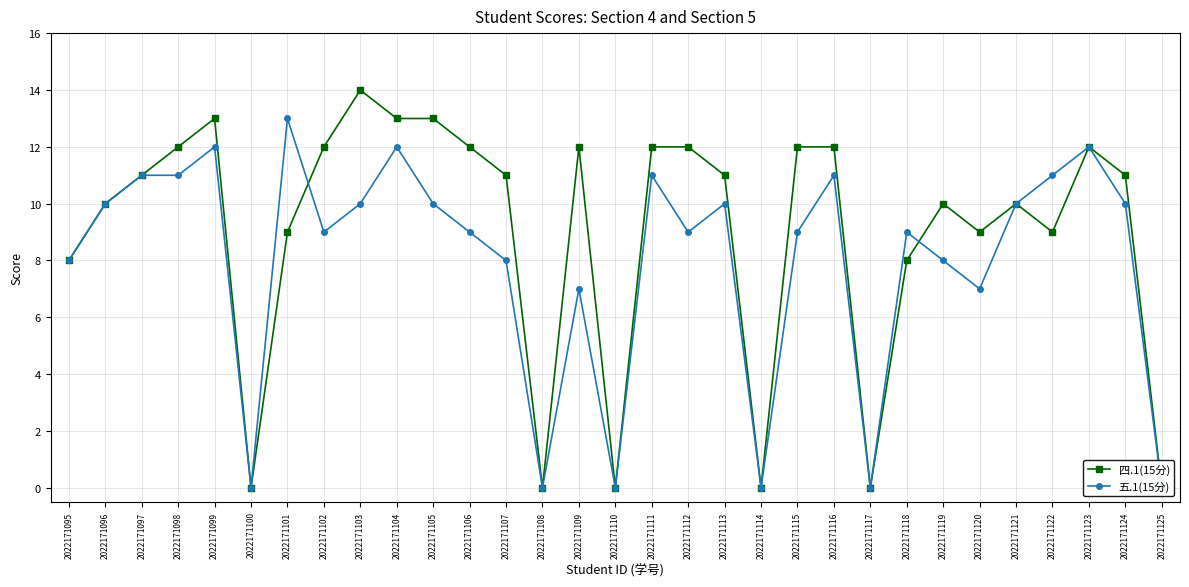

How many interior local peaks does the 四.1(15分) series have?

6